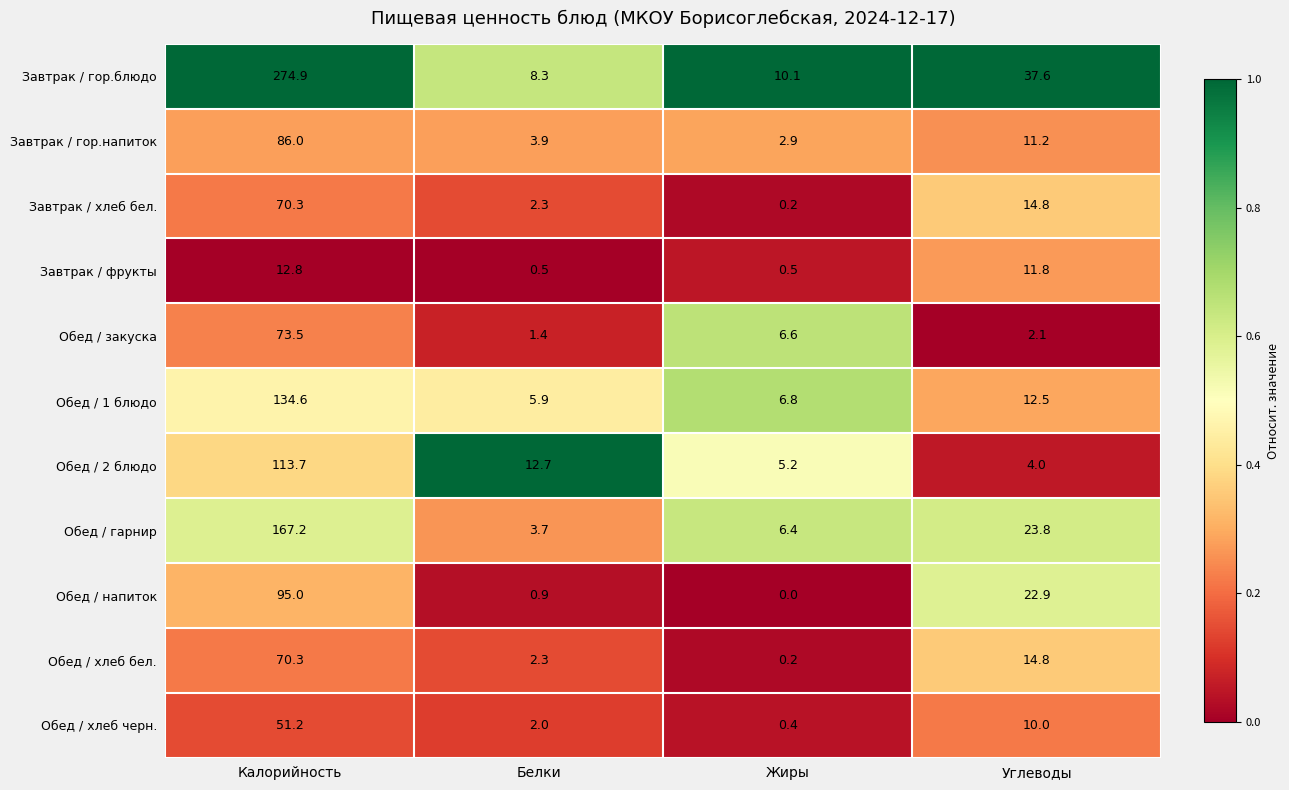

What is the difference between the highest and lowest values at Углеводы?

35.5